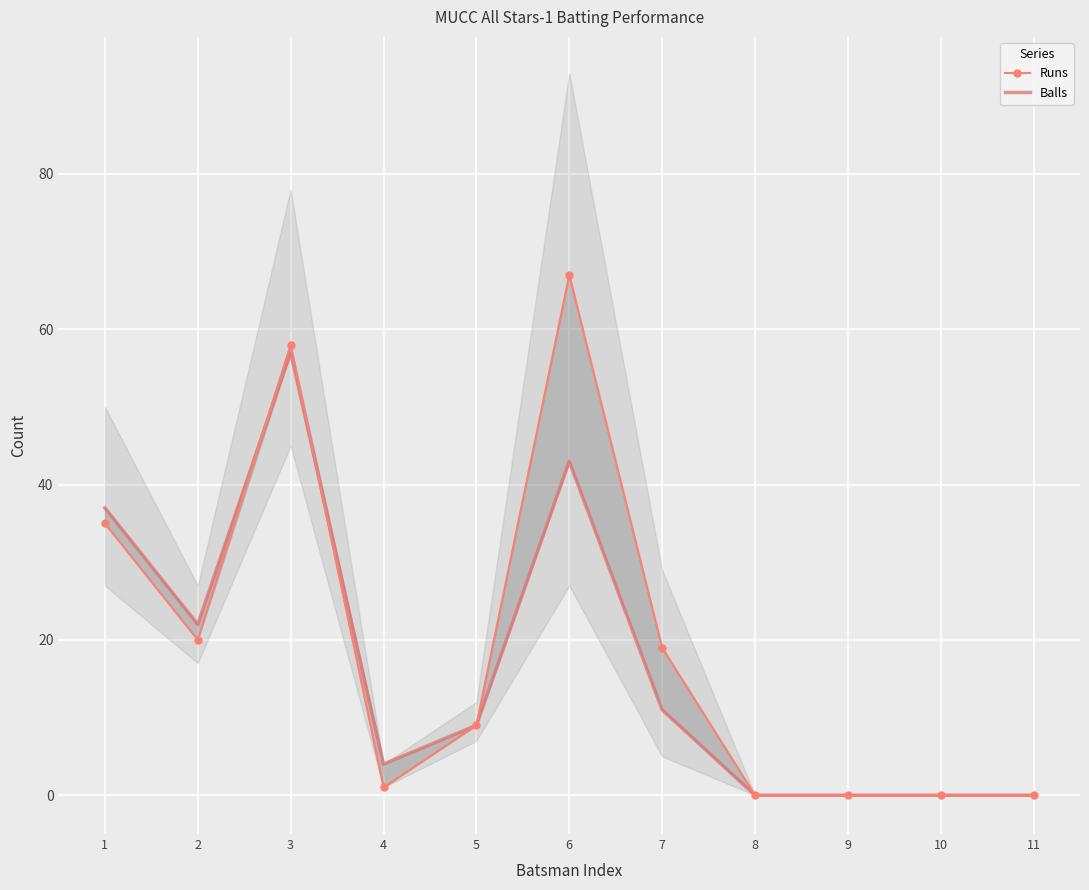

Is it true that Balls equals 4 at 4?

True